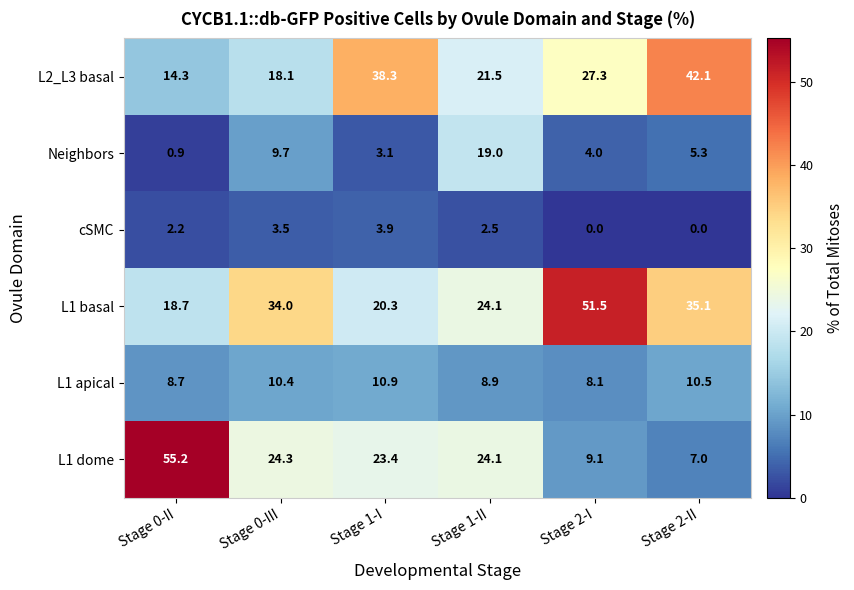

At which category does the chart reach its peak across all series?

Stage 0-II